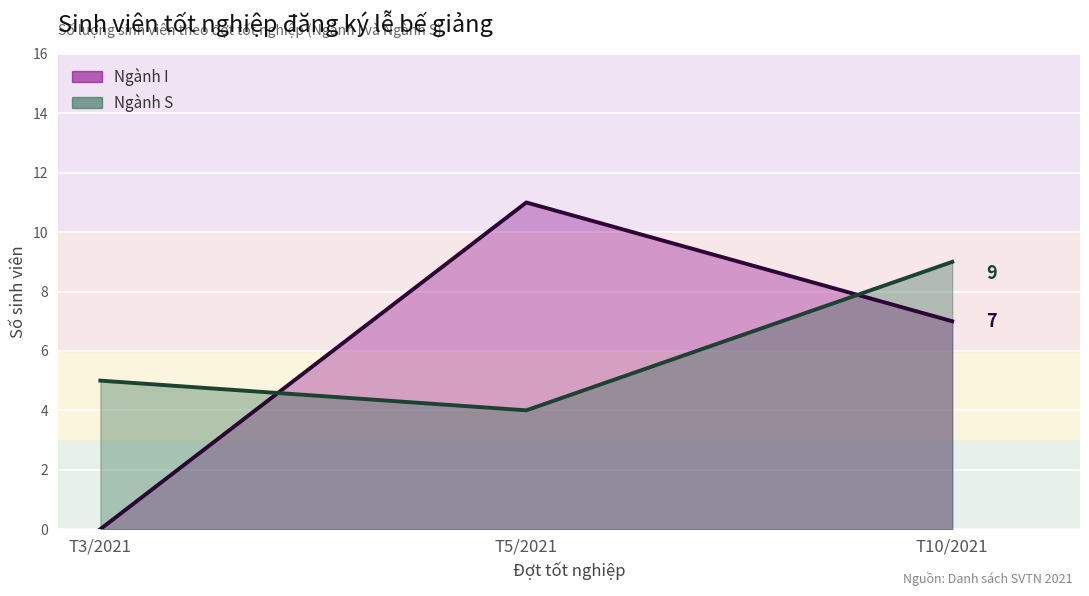

At how many categories does at least one series exceed 5?

2